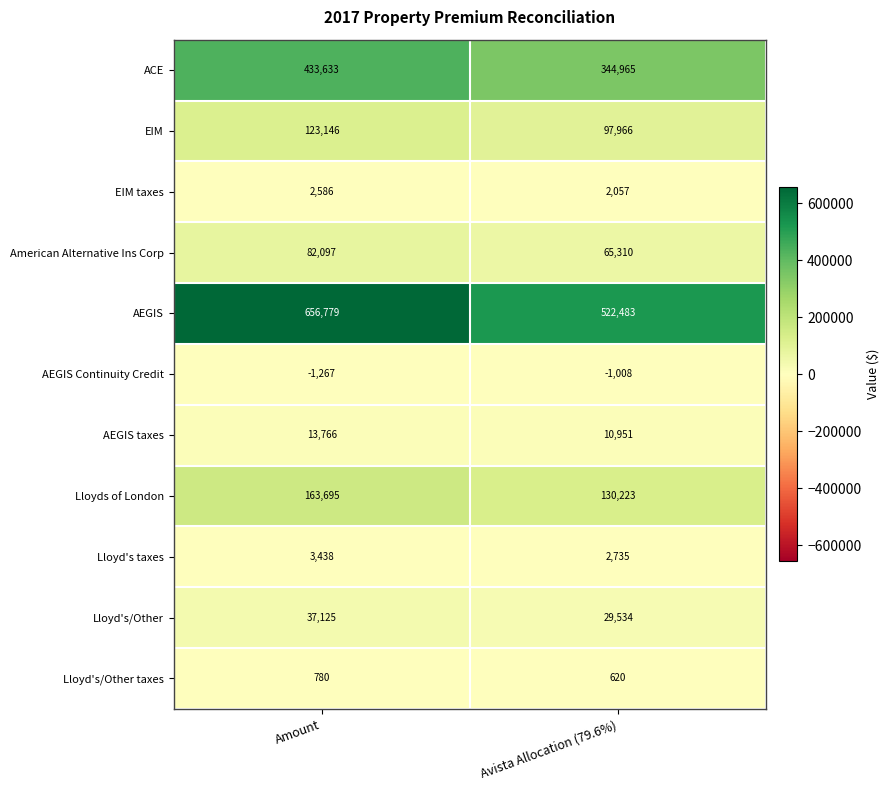

Reading left to right, what are all the values shown in this chart?

ACE: Amount=433633	Avista Allocation (79.6%)=344965
EIM: Amount=123146	Avista Allocation (79.6%)=97966
EIM taxes: Amount=2586	Avista Allocation (79.6%)=2057
American Alternative Ins Corp: Amount=82097	Avista Allocation (79.6%)=65310
AEGIS: Amount=656779	Avista Allocation (79.6%)=522483
AEGIS Continuity Credit: Amount=-1267	Avista Allocation (79.6%)=-1008
AEGIS taxes: Amount=13766	Avista Allocation (79.6%)=10951
Lloyds of London: Amount=163695	Avista Allocation (79.6%)=130223
Lloyd's taxes: Amount=3438	Avista Allocation (79.6%)=2735
Lloyd's/Other: Amount=37125	Avista Allocation (79.6%)=29534
Lloyd's/Other taxes: Amount=780	Avista Allocation (79.6%)=620